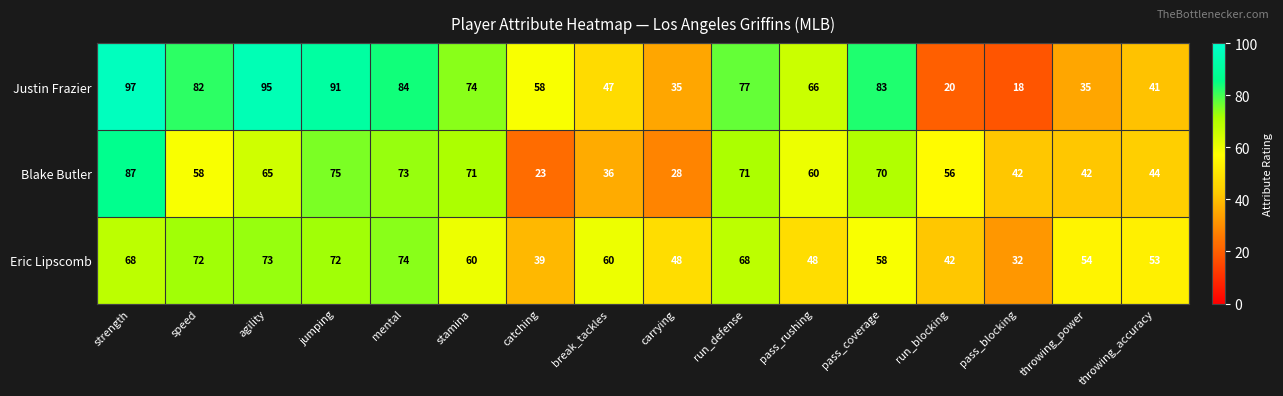

What is the greatest value displayed?

97